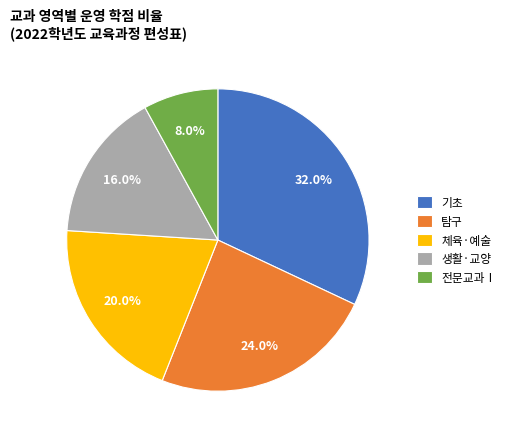

Rank the categories by value from highest to lowest.

기초, 탐구, 체육·예술, 생활·교양, 전문교과Ⅰ